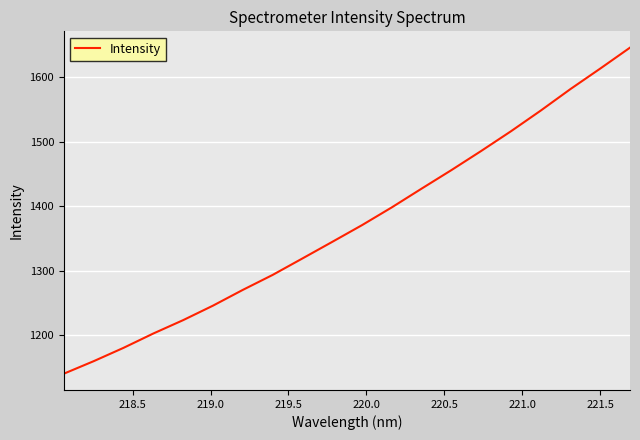

What is the maximum value shown in the chart?

1645.9